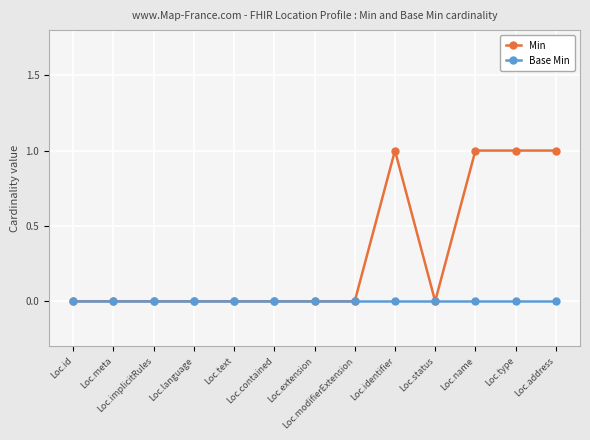

List the series in order of their overall mean, highest first.

Min, Base Min